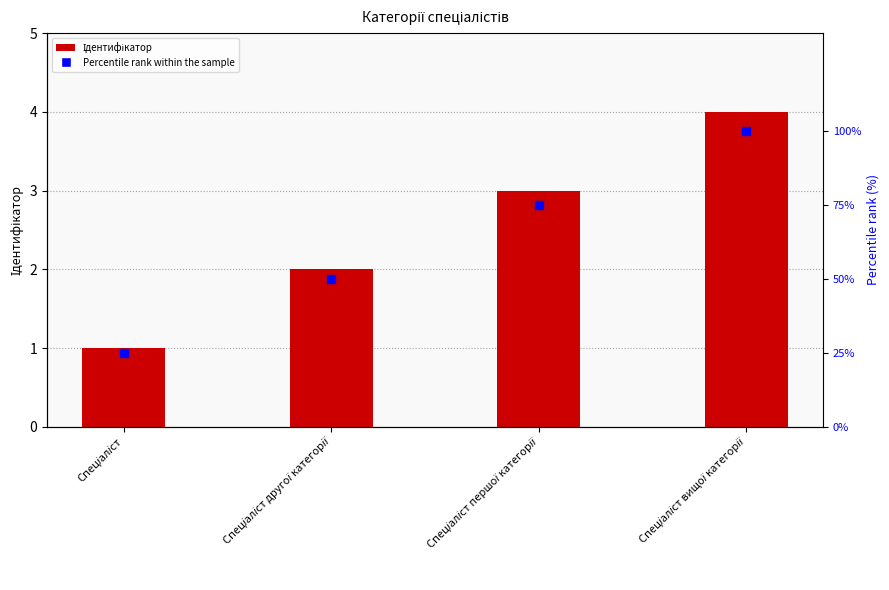

Is the value of Ідентифікатор at Спеціаліст першої категорії greater than the value of Percentile rank at Спеціаліст?

No